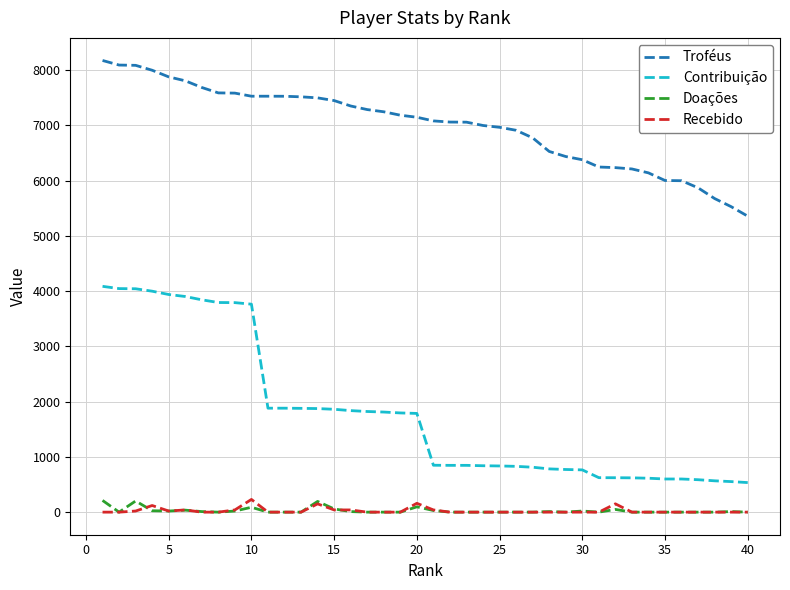

True or false: Recebido and Contribuição intersect in this chart.

False